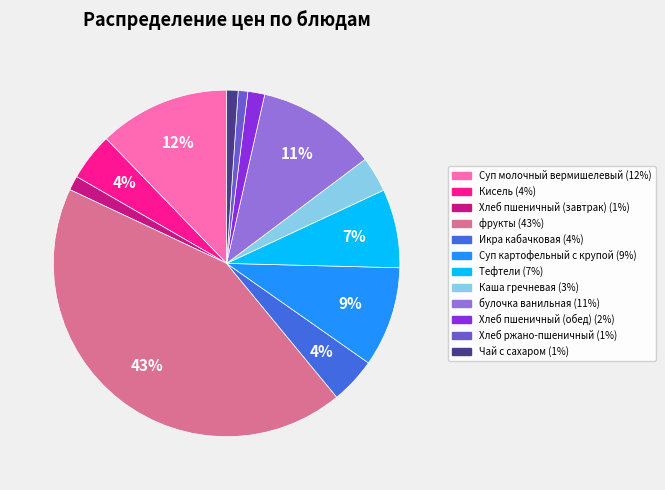

How many slices are in this pie chart?

12